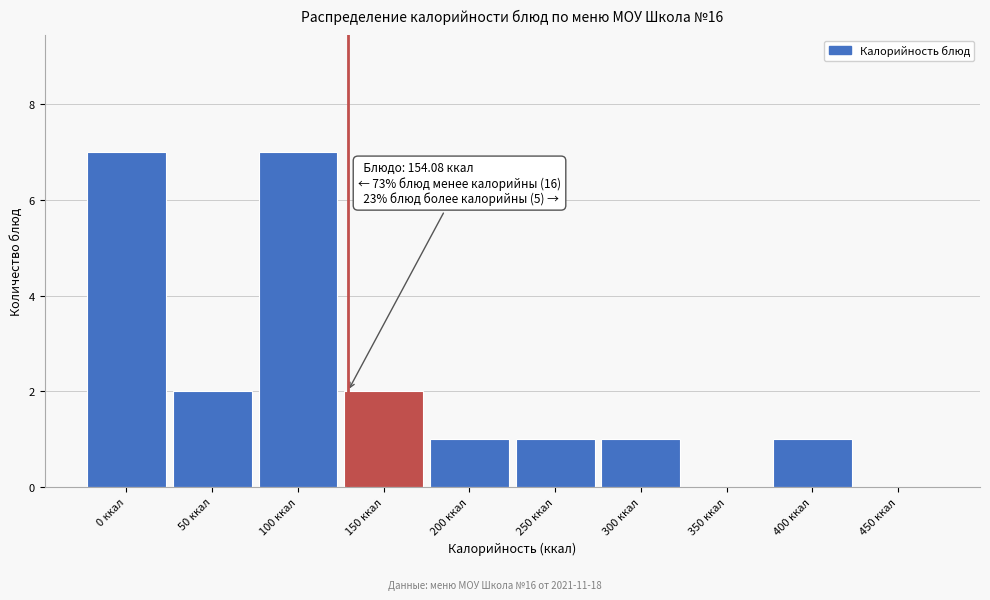

Reading left to right, extract all data points from this chart.

0 ккал=7	50 ккал=2	100 ккал=7	150 ккал=2	200 ккал=1	250 ккал=1	300 ккал=1	350 ккал=0	400 ккал=1	450 ккал=0